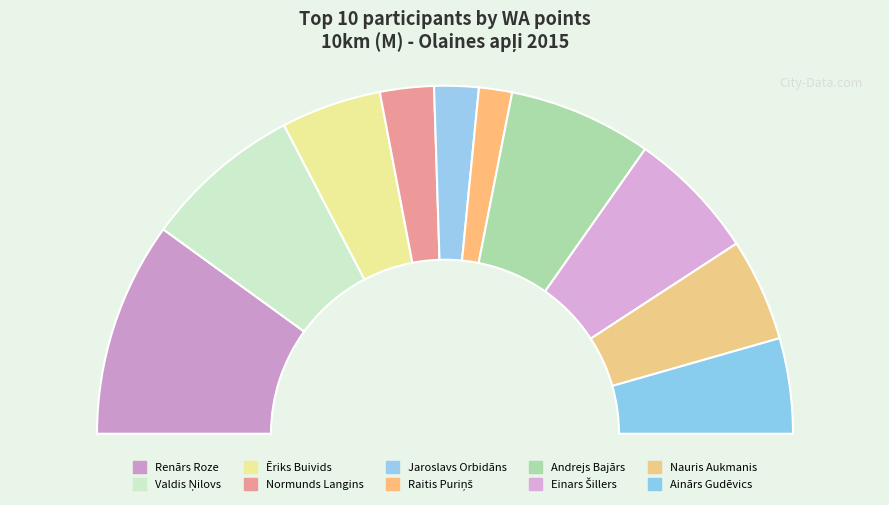

Does any single category account for the majority?

No